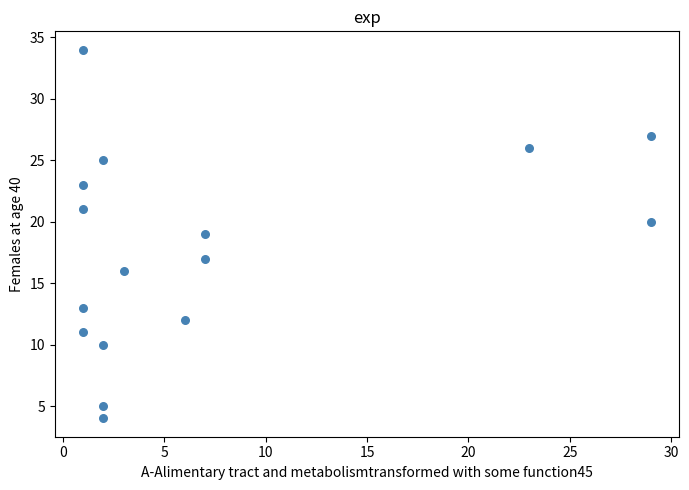

What is the range of X values (max minus min)?

28